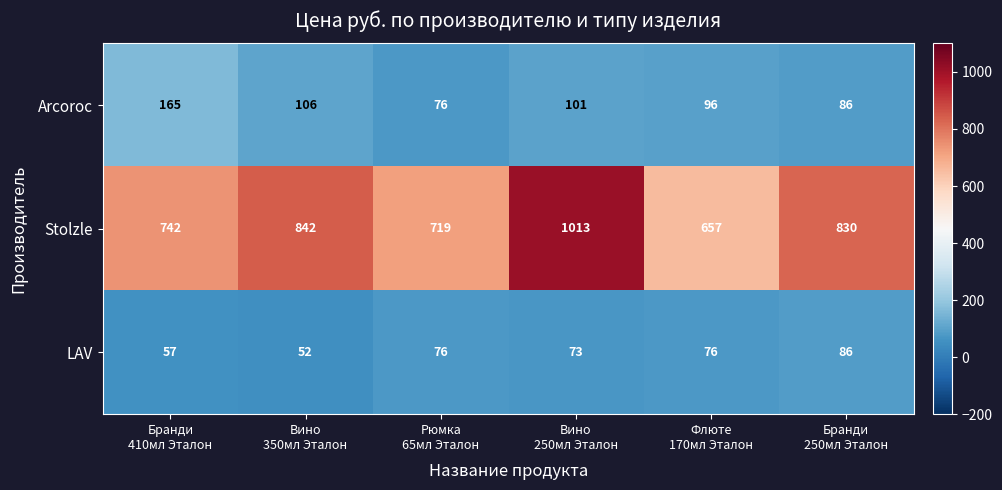

What is the average value of the Arcoroc series?

105